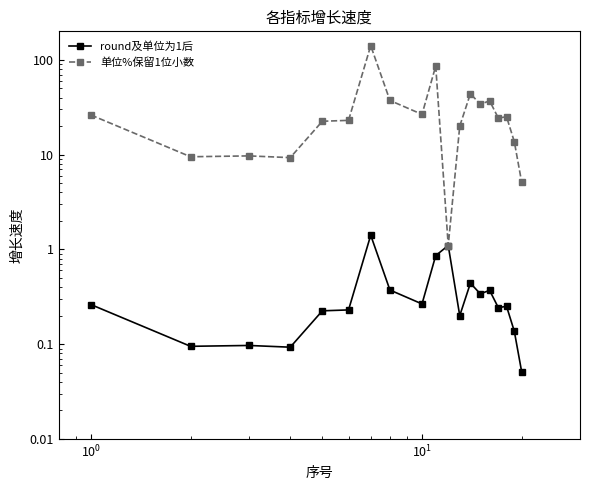

True or false: 单位%保留1位小数 and round及单位为1后 intersect in this chart.

False